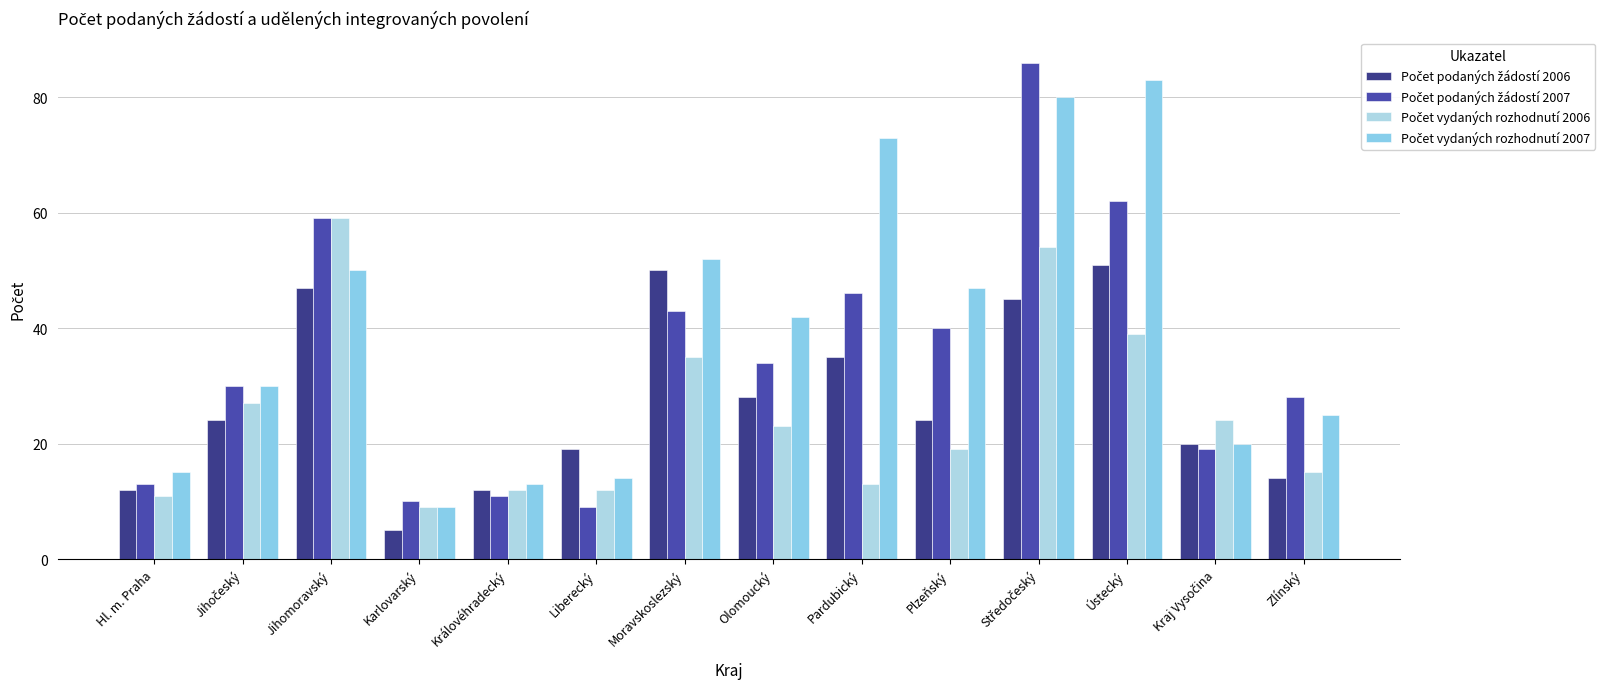

Reading right to left, extract all data points from this chart.

Počet podaných žádostí 2006: Zlínský=14	Kraj Vysočina=20	Ústecký=51	Středočeský=45	Plzeňský=24	Pardubický=35	Olomoucký=28	Moravskoslezský=50	Liberecký=19	Královéhradecký=12	Karlovarský=5	Jihomoravský=47	Jihočeský=24	Hl. m. Praha=12
Počet podaných žádostí 2007: Zlínský=28	Kraj Vysočina=19	Ústecký=62	Středočeský=86	Plzeňský=40	Pardubický=46	Olomoucký=34	Moravskoslezský=43	Liberecký=9	Královéhradecký=11	Karlovarský=10	Jihomoravský=59	Jihočeský=30	Hl. m. Praha=13
Počet vydaných rozhodnutí 2006: Zlínský=15	Kraj Vysočina=24	Ústecký=39	Středočeský=54	Plzeňský=19	Pardubický=13	Olomoucký=23	Moravskoslezský=35	Liberecký=12	Královéhradecký=12	Karlovarský=9	Jihomoravský=59	Jihočeský=27	Hl. m. Praha=11
Počet vydaných rozhodnutí 2007: Zlínský=25	Kraj Vysočina=20	Ústecký=83	Středočeský=80	Plzeňský=47	Pardubický=73	Olomoucký=42	Moravskoslezský=52	Liberecký=14	Královéhradecký=13	Karlovarský=9	Jihomoravský=50	Jihočeský=30	Hl. m. Praha=15